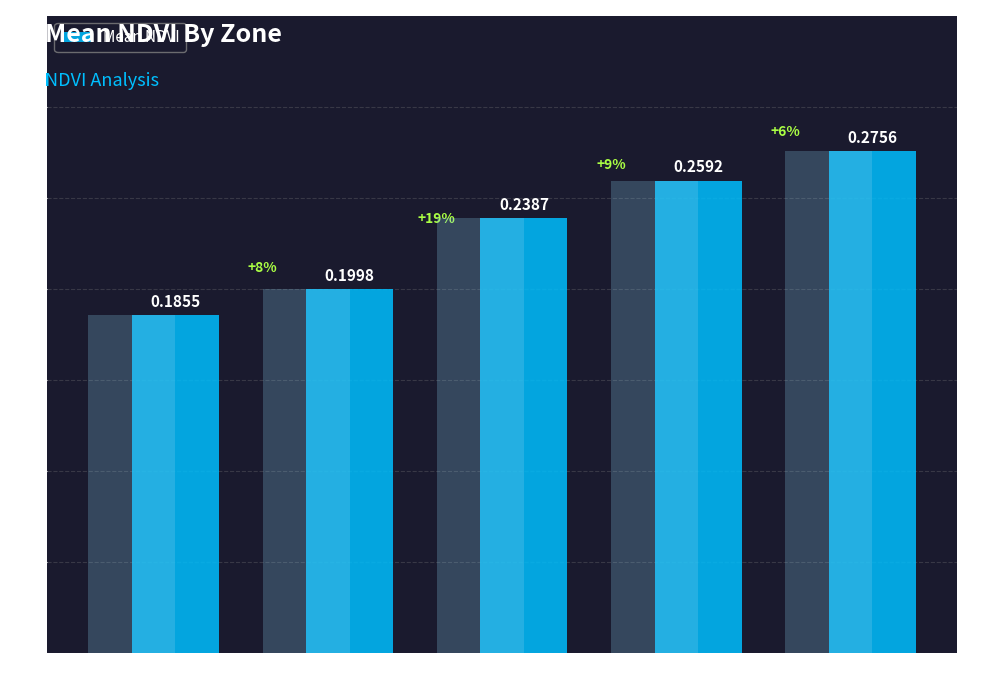

Are the bars horizontal?

No